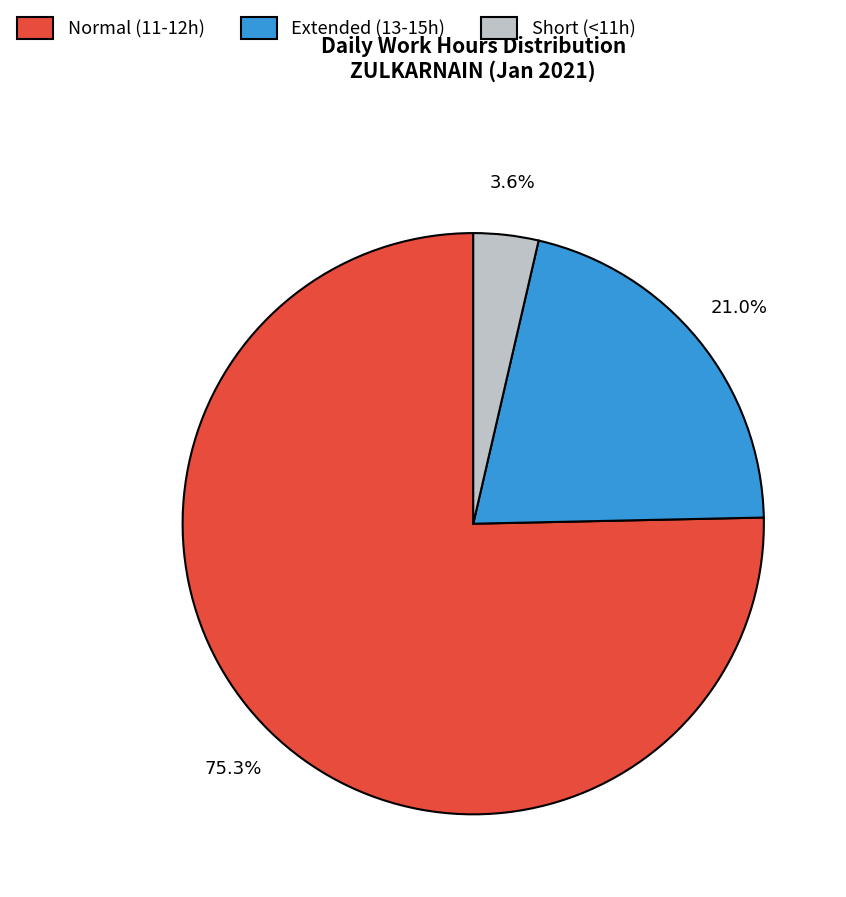

Approximately how many times larger is the value at Normal (11-12h) compared to Extended (13-15h)?

3.6